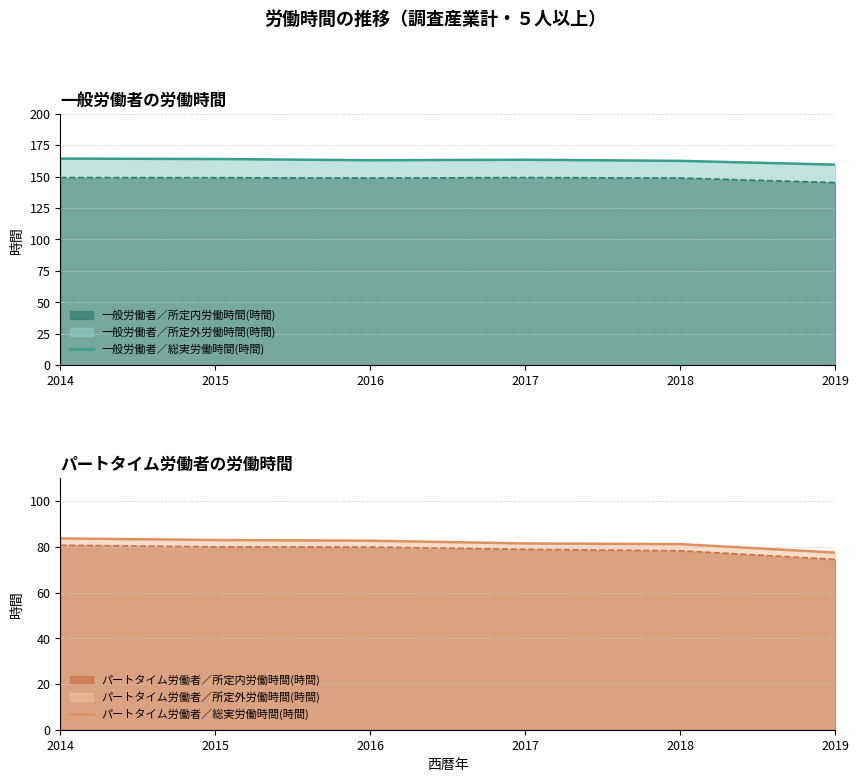

What is the maximum value shown in the chart?

164.3